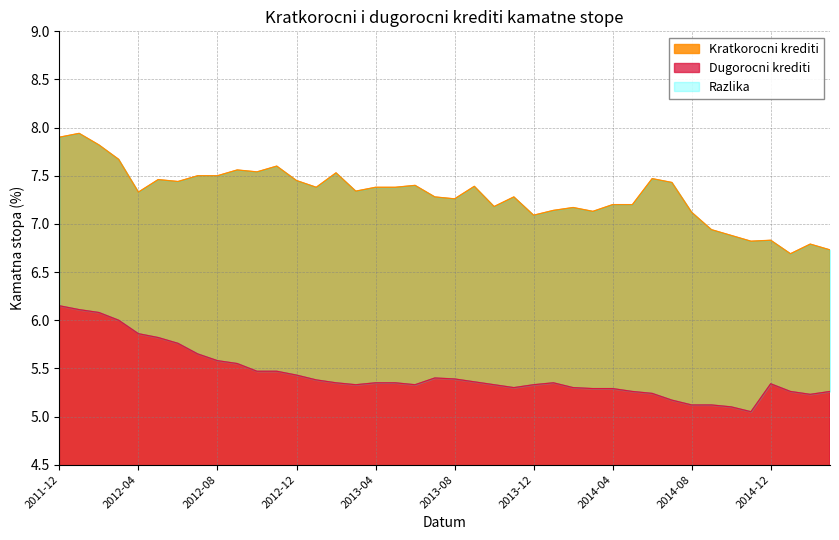

What is the sum of the Dugorocni krediti values at 2014-09 and 2014-06?

10.4